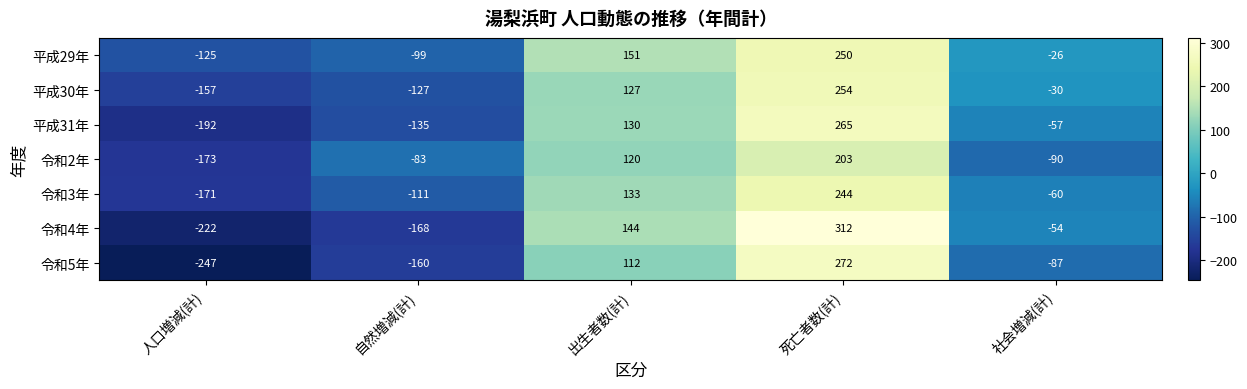

How many categories are shown in the chart?

5